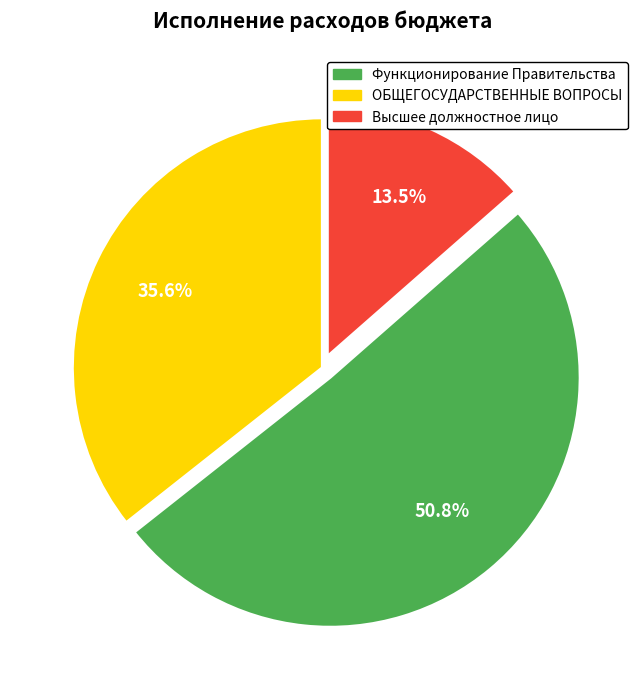

Is there any slice that represents more than half of the pie?

Yes